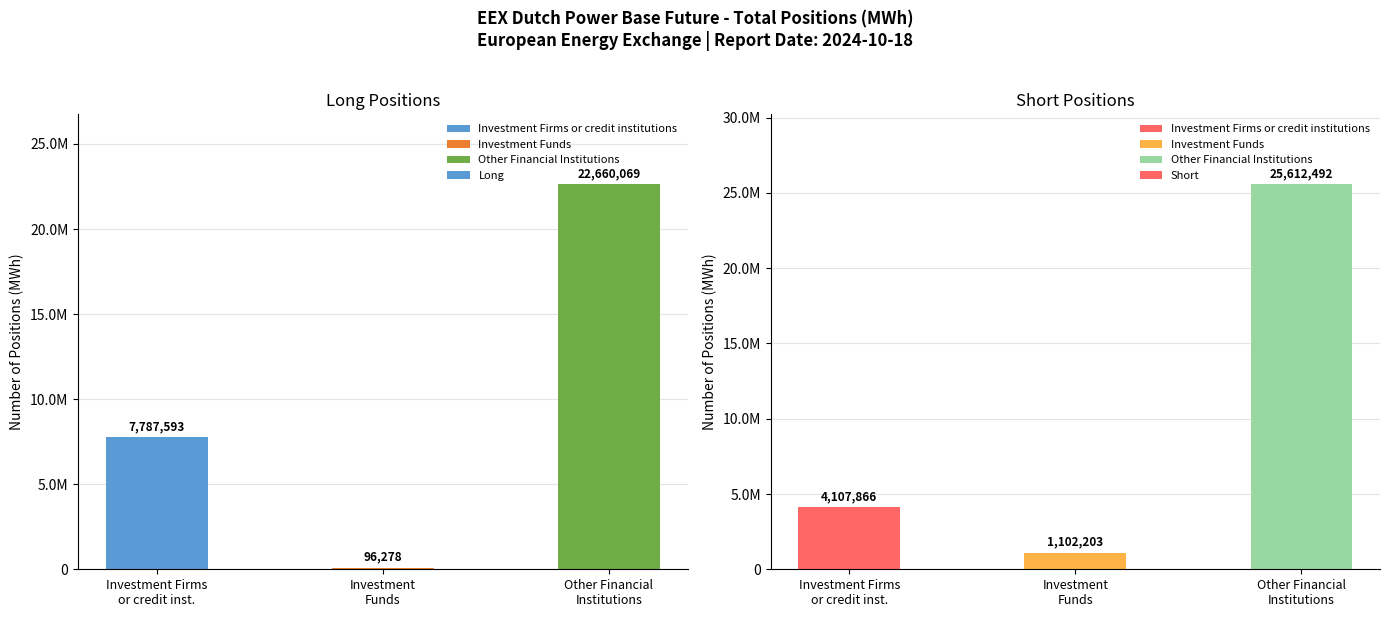

How many values in the Long series are below 7787593?

1